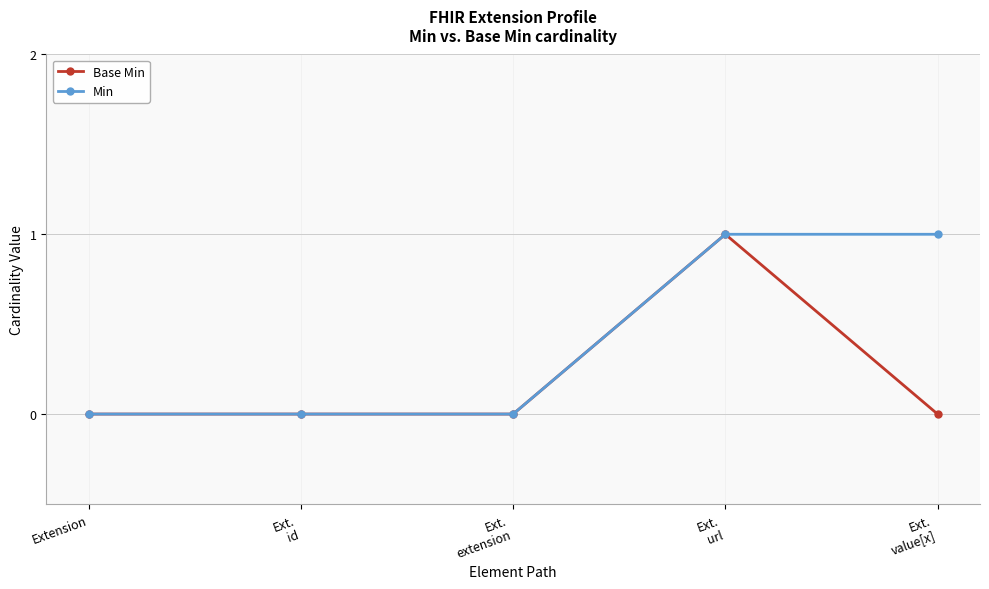

Between Ext.
id and Ext.
value[x], which series saw the biggest shift?

Min